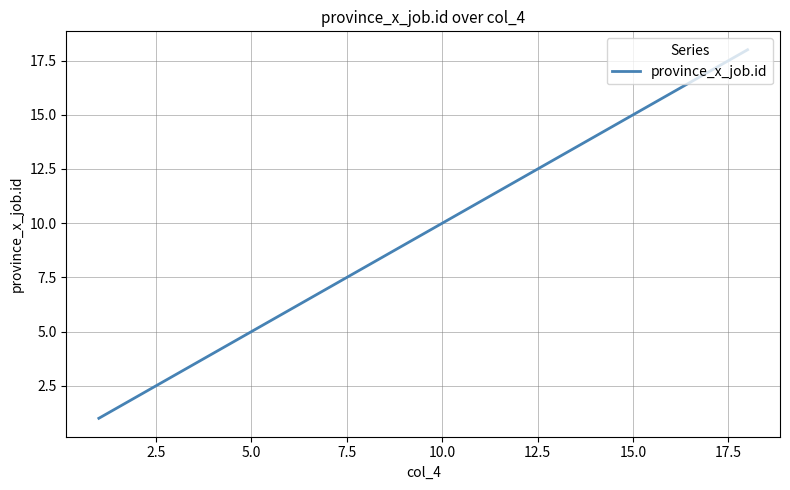

What is the greatest value displayed?

18